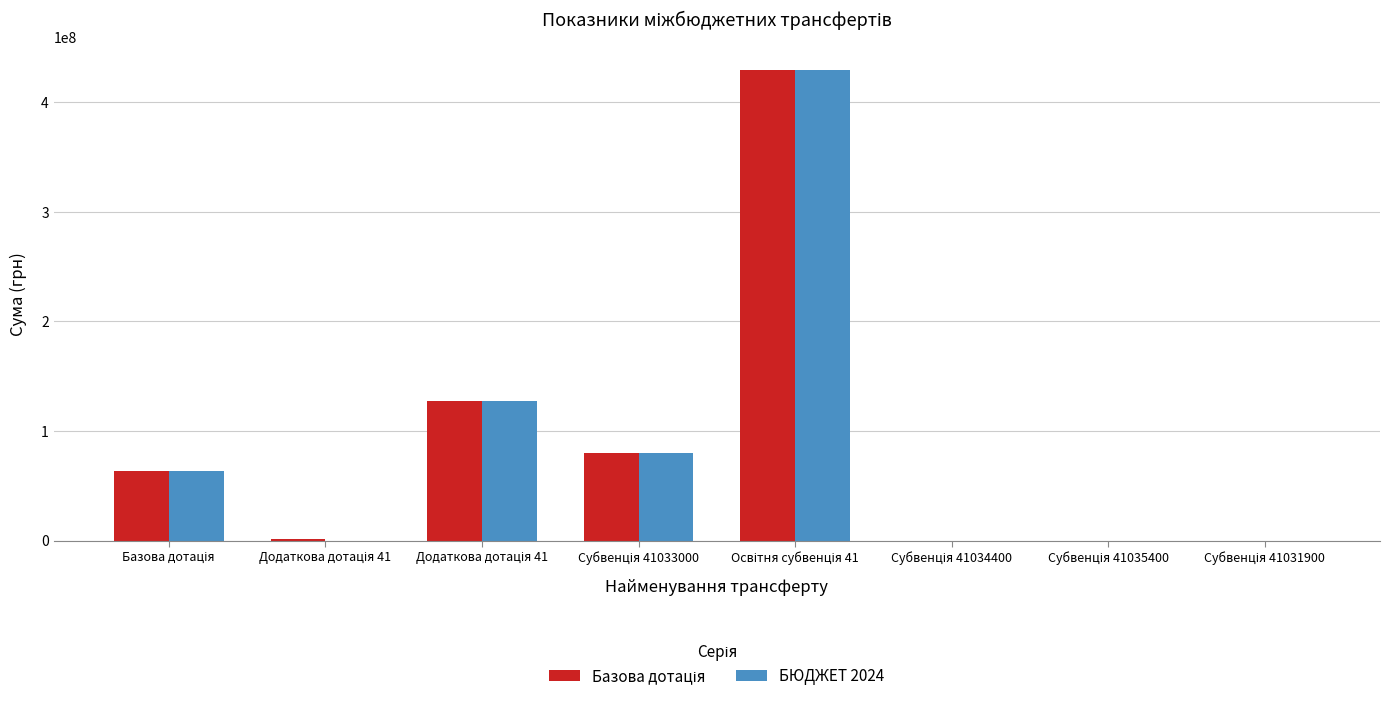

How many distinct data groups are displayed?

2